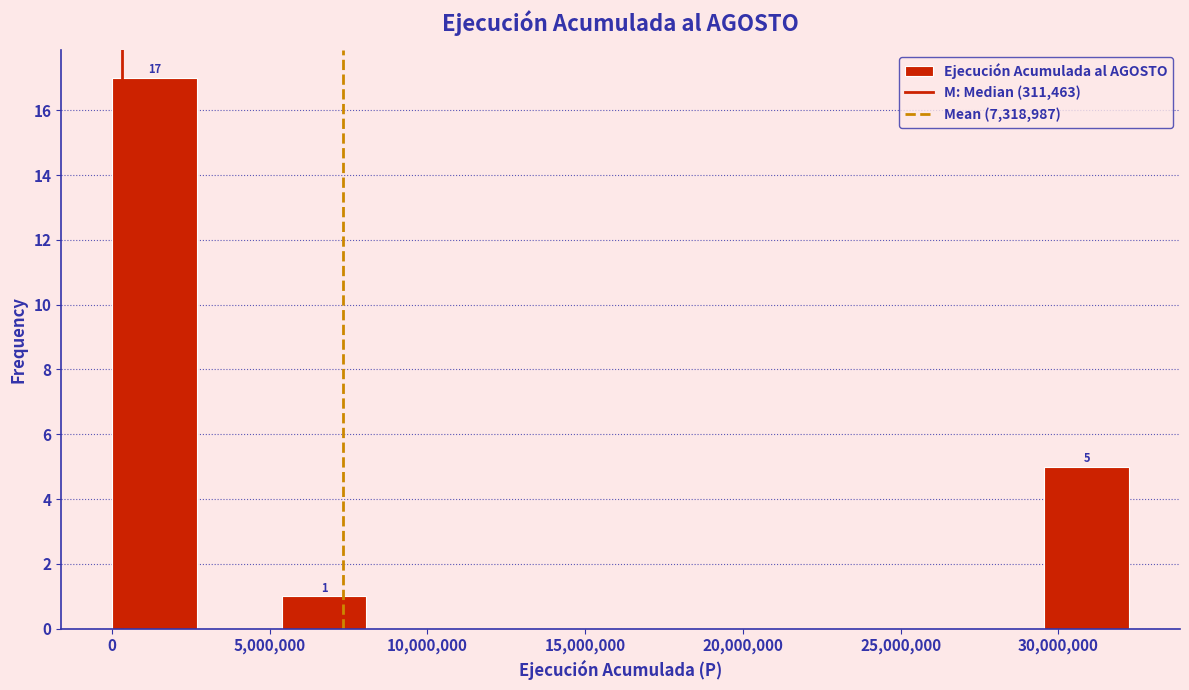

Over which range of the x-axis is the bar tallest?

0 to 2500000